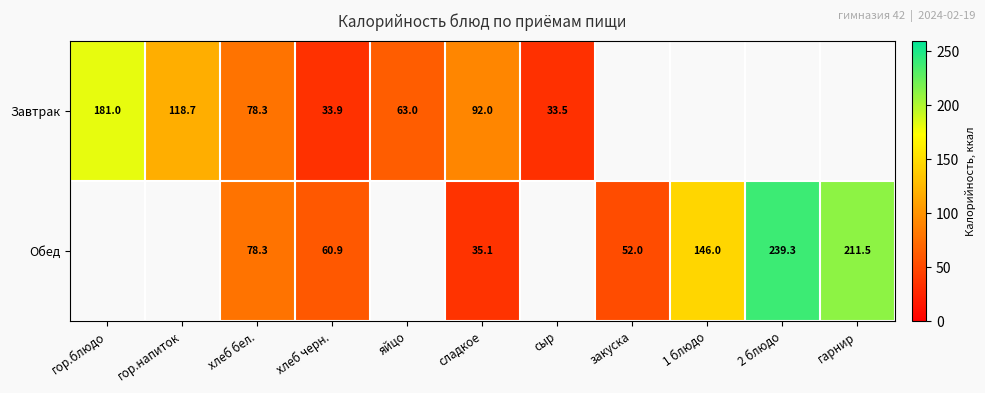

Is the value of Обед at гарнир greater than the value of Завтрак at сыр?

Yes